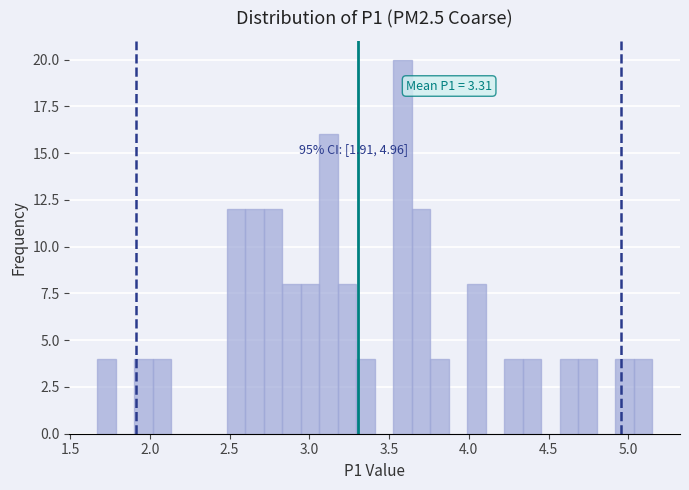

Around what value on the x-axis is the tallest bar? Give the approximate position of its centre, as read against the axis.

3.60